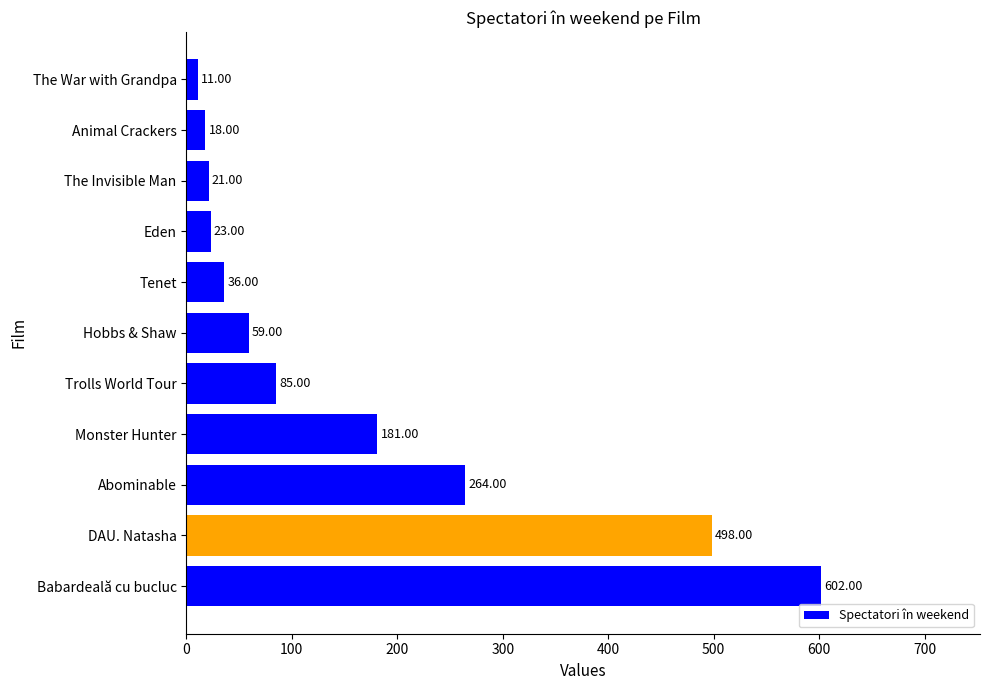

What is the difference between the maximum and minimum values?

591